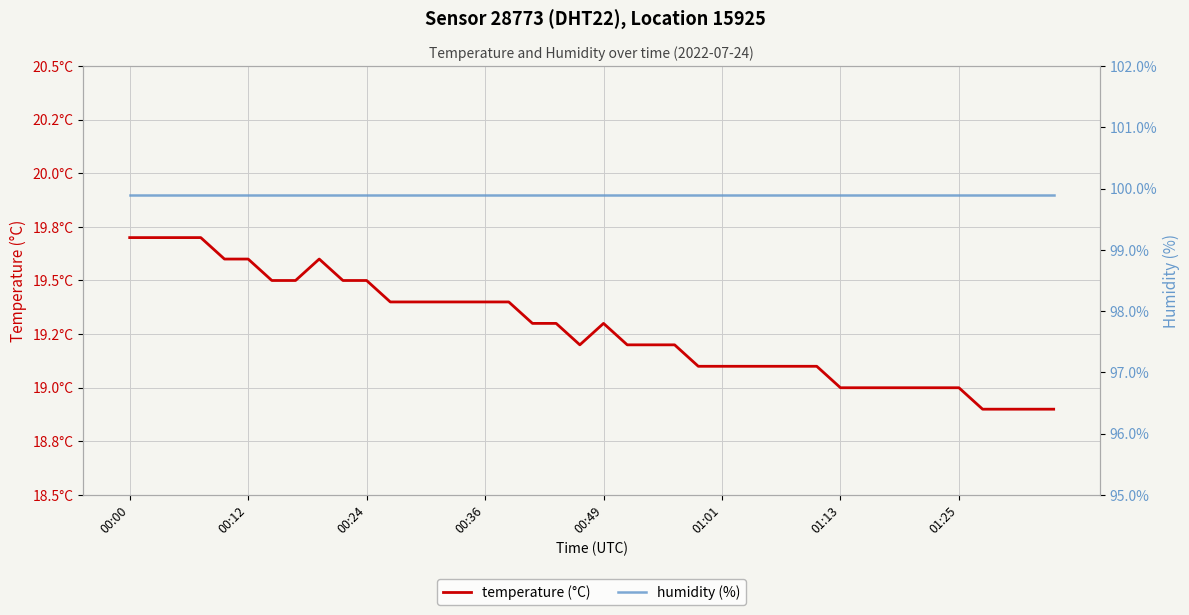

What is the smallest value displayed?

18.9